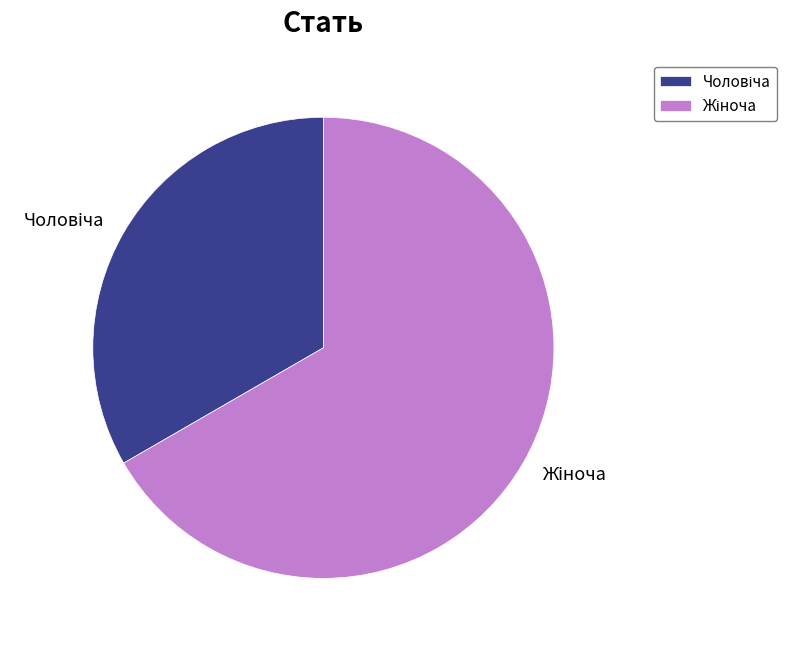

Does any single category account for the majority?

Yes